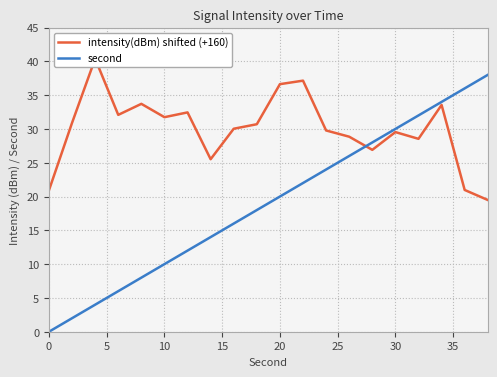

What are all the series names shown in the legend?

intensity(dBm) shifted (+160), second